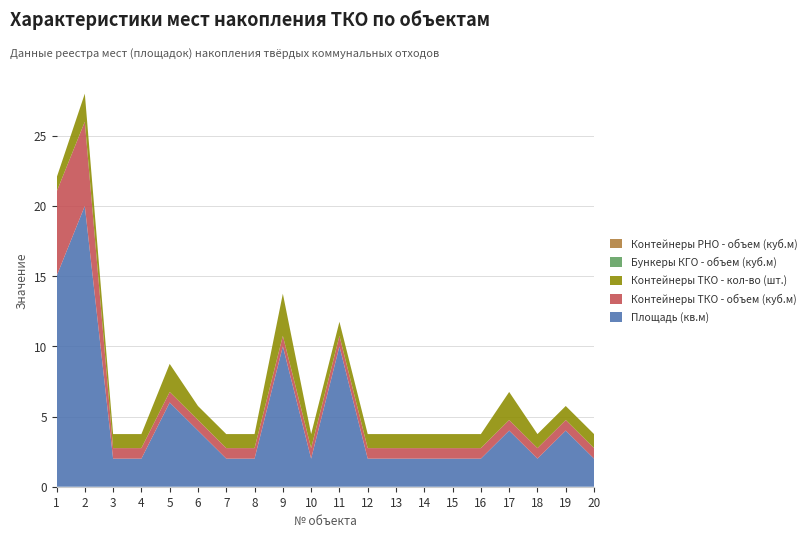

Reading left to right, extract all data points from this chart.

Площадь (кв.м): 1=15.0	2=20.0	3=2.0	4=2.0	5=6.0	6=4.0	7=2.0	8=2.0	9=10.0	10=2.0	11=10.0	12=2.0	13=2.0	14=2.0	15=2.0	16=2.0	17=4.0	18=2.0	19=4.0	20=2.0
Контейнеры ТКО - объем (куб.м): 1=6.0	2=6.0	3=0.8	4=0.8	5=0.8	6=0.8	7=0.8	8=0.8	9=0.8	10=0.8	11=0.8	12=0.8	13=0.8	14=0.8	15=0.8	16=0.8	17=0.8	18=0.8	19=0.8	20=0.8
Контейнеры ТКО - кол-во (шт.): 1=1.0	2=2.0	3=1.0	4=1.0	5=2.0	6=1.0	7=1.0	8=1.0	9=3.0	10=1.0	11=1.0	12=1.0	13=1.0	14=1.0	15=1.0	16=1.0	17=2.0	18=1.0	19=1.0	20=1.0
Бункеры КГО - объем (куб.м): 1=0.0	2=0.0	3=0.0	4=0.0	5=0.0	6=0.0	7=0.0	8=0.0	9=0.0	10=0.0	11=0.0	12=0.0	13=0.0	14=0.0	15=0.0	16=0.0	17=0.0	18=0.0	19=0.0	20=0.0
Контейнеры РНО - объем (куб.м): 1=0.0	2=0.0	3=0.0	4=0.0	5=0.0	6=0.0	7=0.0	8=0.0	9=0.0	10=0.0	11=0.0	12=0.0	13=0.0	14=0.0	15=0.0	16=0.0	17=0.0	18=0.0	19=0.0	20=0.0